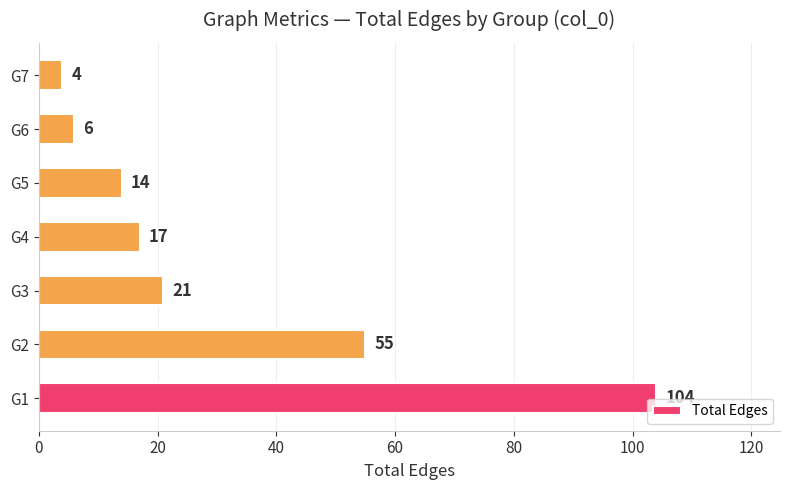

How many bars are there in total?

7